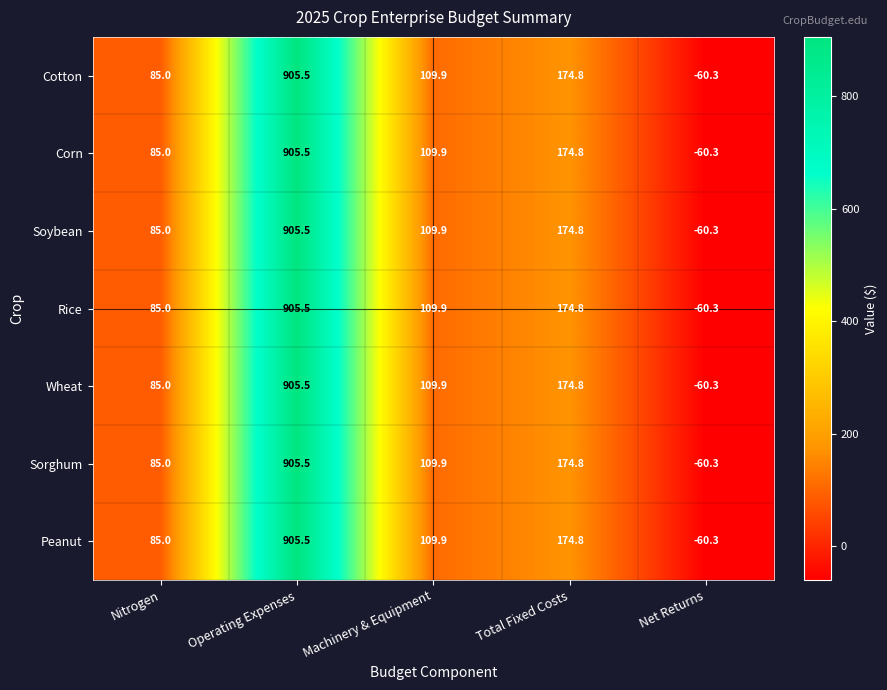

What is the total value across all series at Nitrogen?

595.0